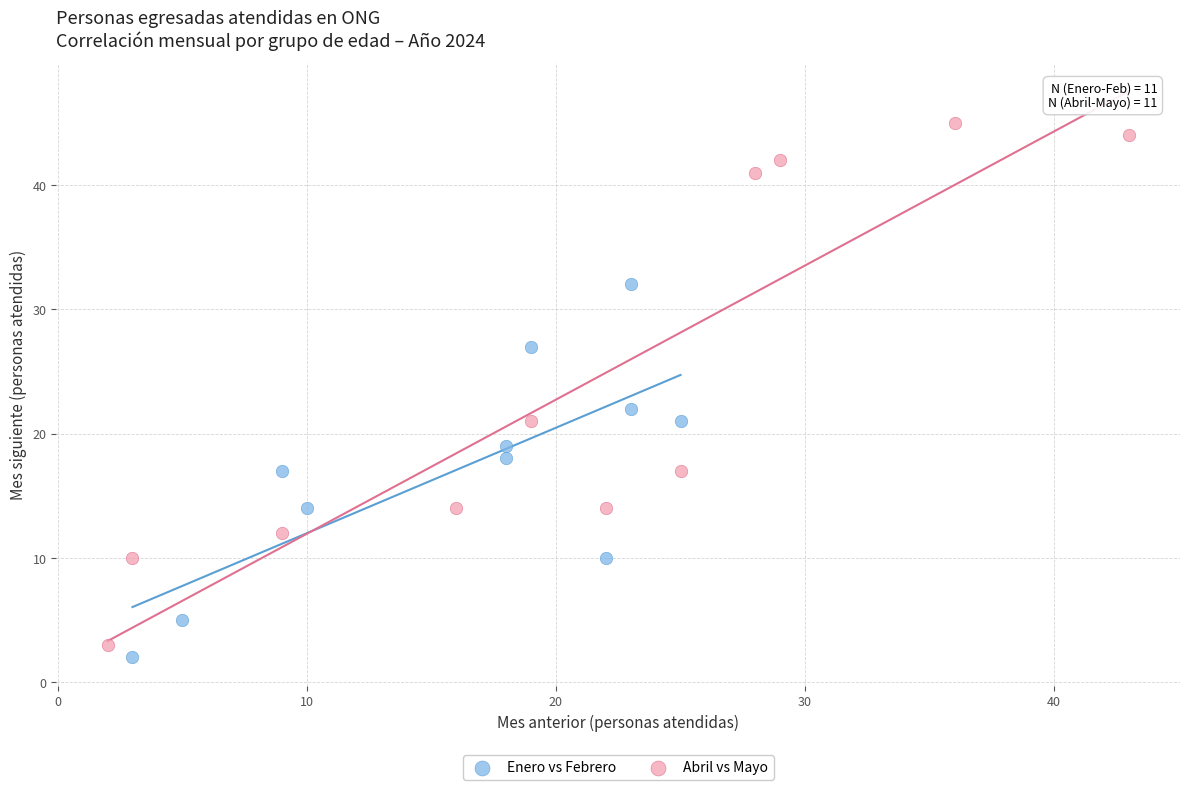

Which series has the widest spread of Y values?

Abril vs Mayo